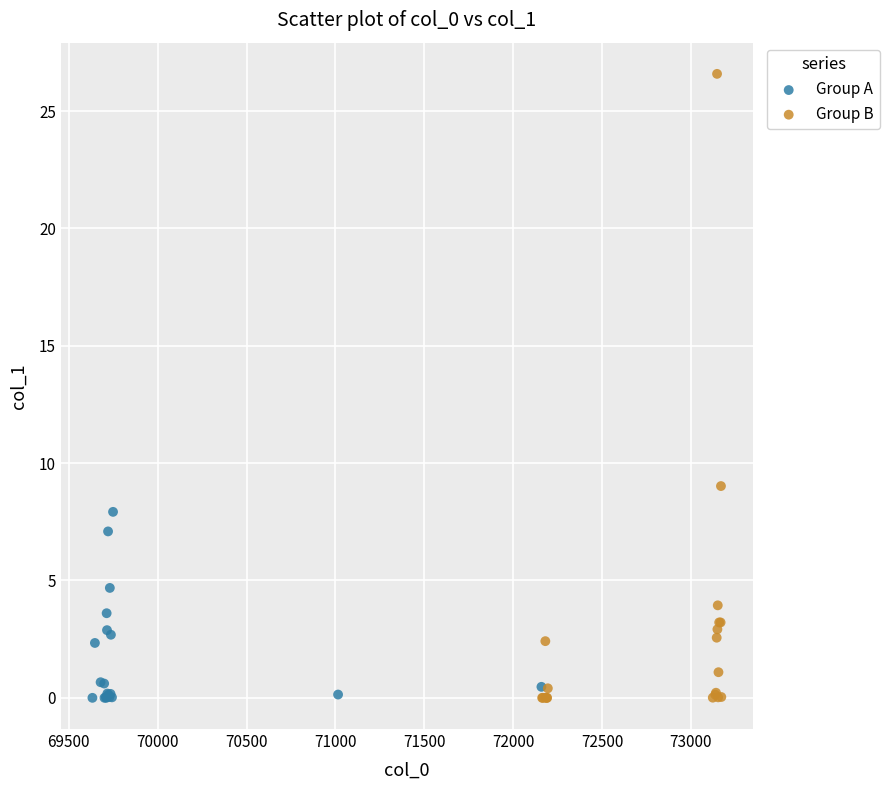

What are all the series names shown in the legend?

Group A, Group B